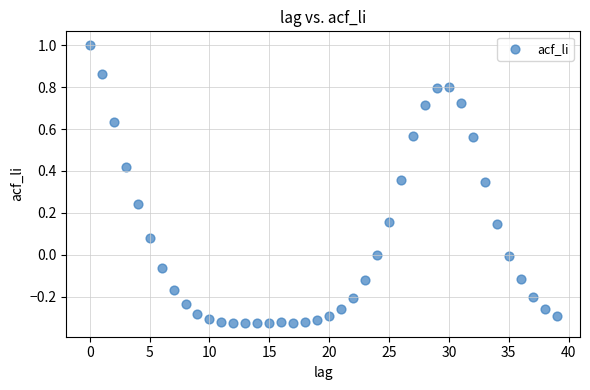

What is the range of Y values (max minus min)?

1.3